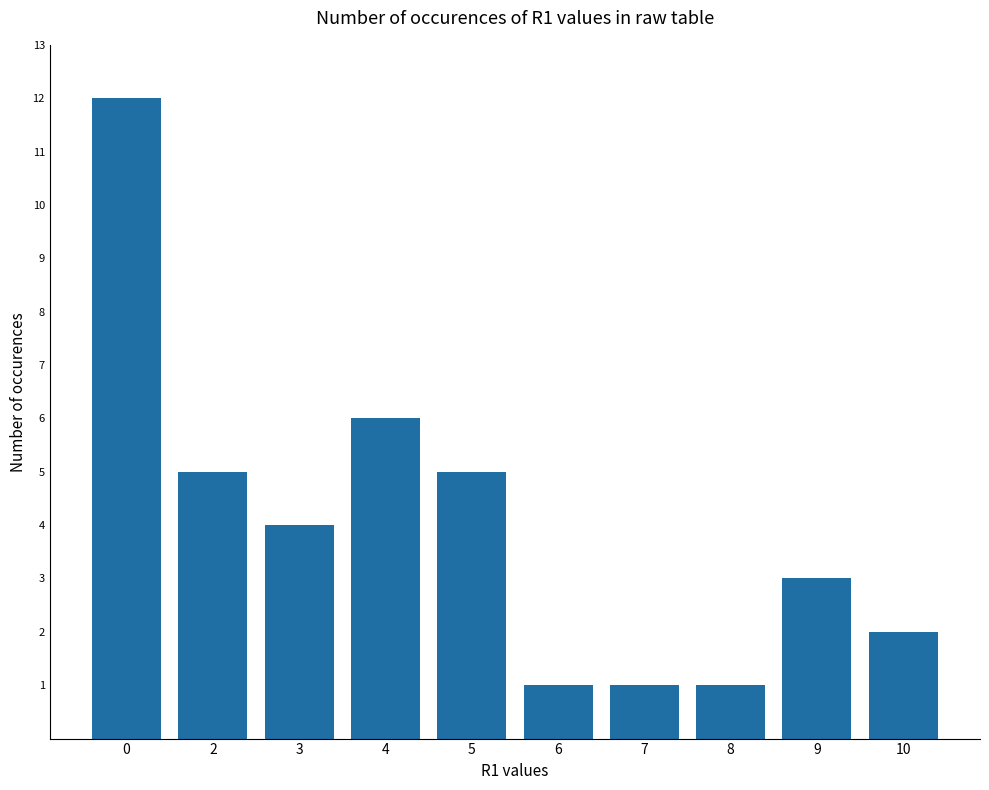

What value does the data have at 9?

3